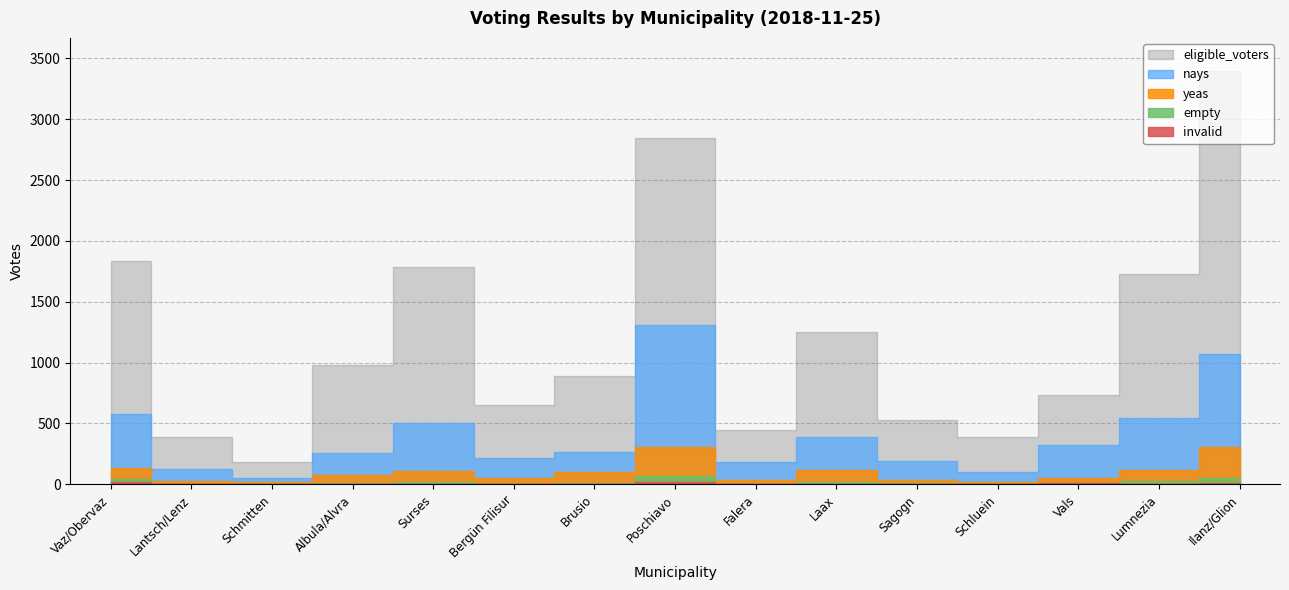

Does the chart have visible grid lines?

Yes